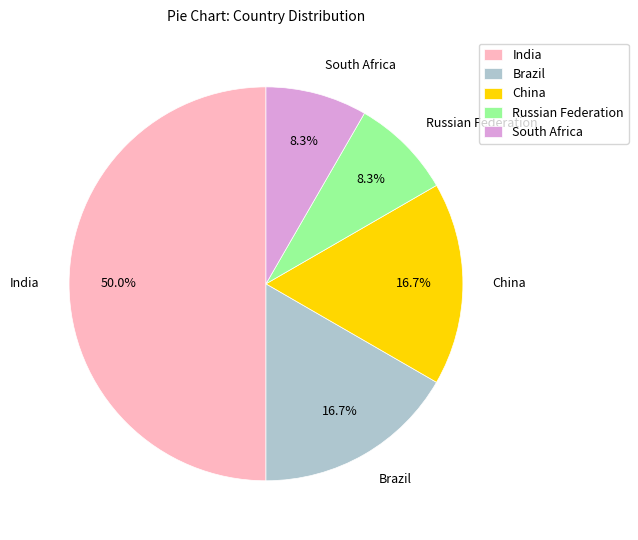

What percentage is the Brazil slice, to the nearest percent?

17%